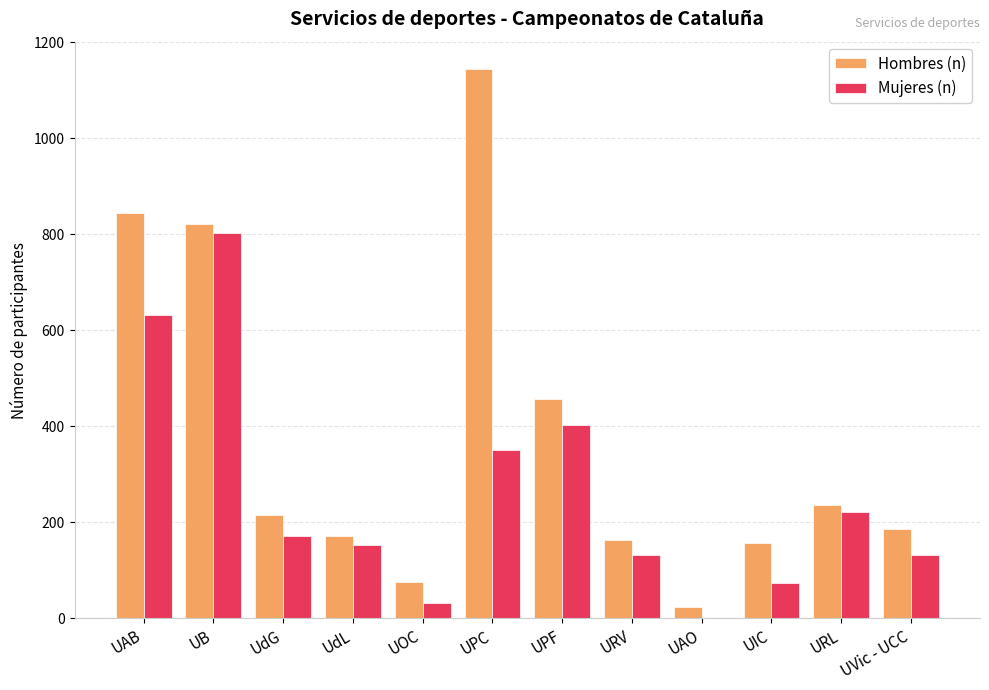

Reading left to right, list all the values displayed in this chart.

Hombres (n): 844	821	215	171	76	1144	457	164	23	158	237	186
Mujeres (n): 631	802	171	152	31	351	402	131	1	74	222	131